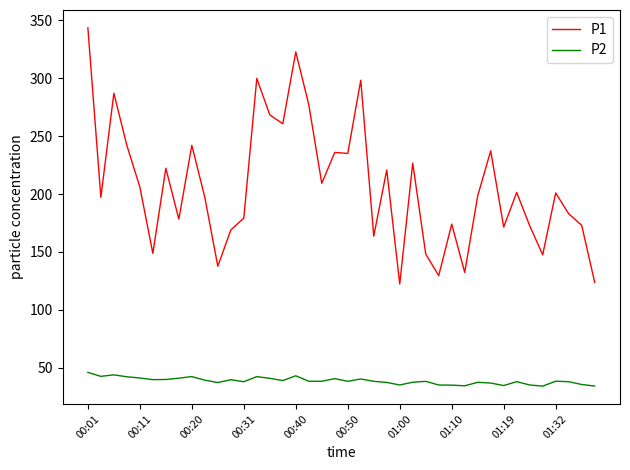

What is the greatest value displayed?

343.4